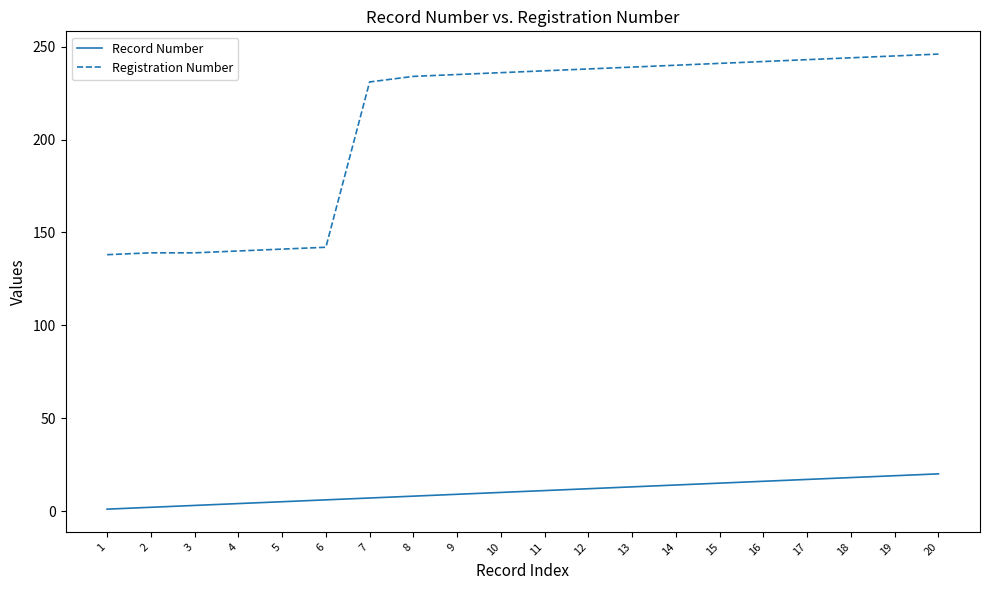

The value of Registration Number at 8 is 234. True or false?

True